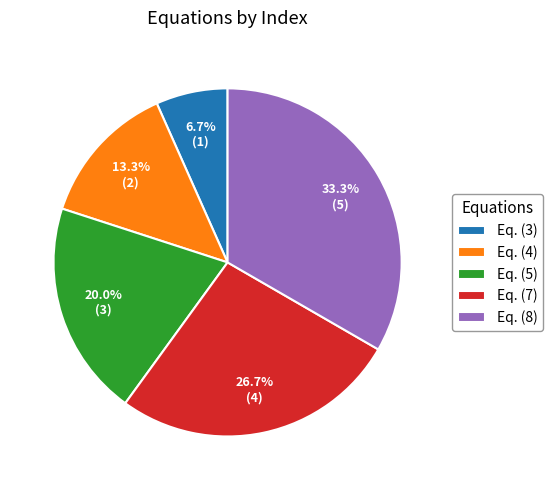

Count the number of slices in the pie.

5